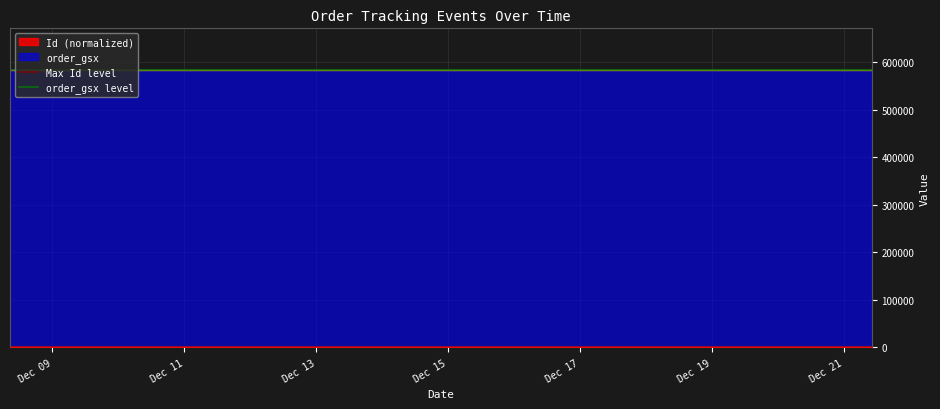

Which series has the largest range (max minus min)?

Max Id level